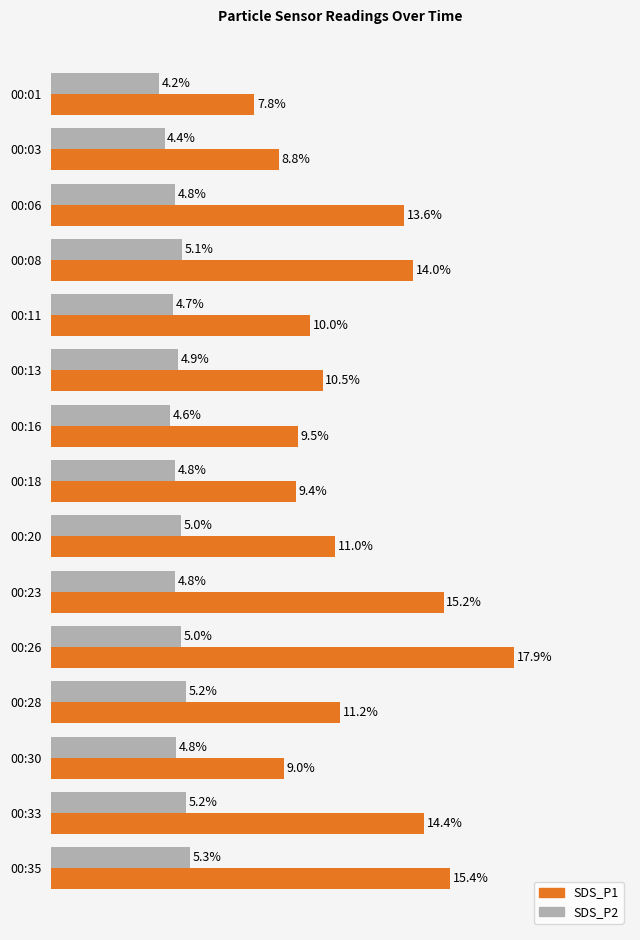

Which label corresponds to the largest value in the chart?

00:26